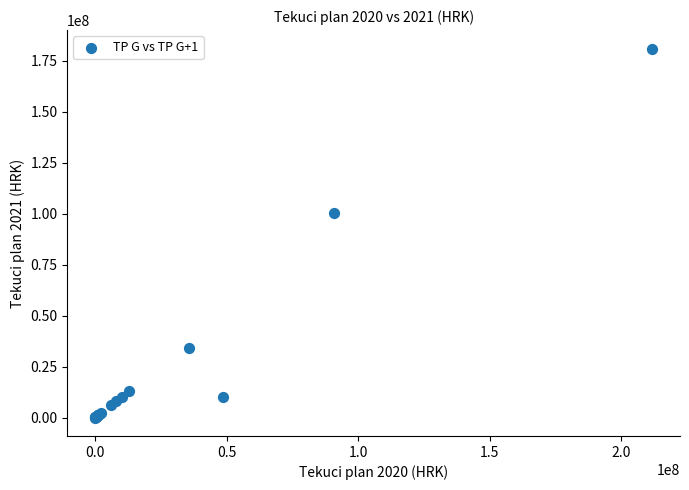

What Y value in the scatter plot is closest to 90561164?

100330542